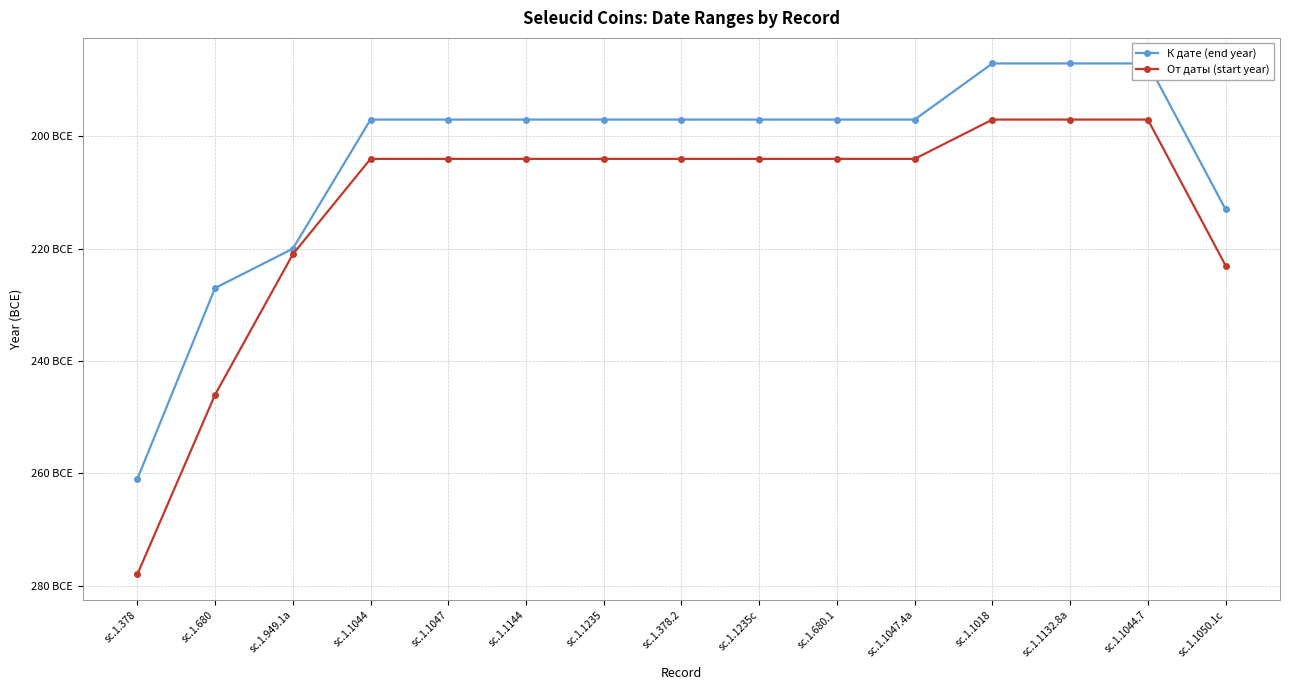

At which category is the sum across all series the highest?

sc.1.1018